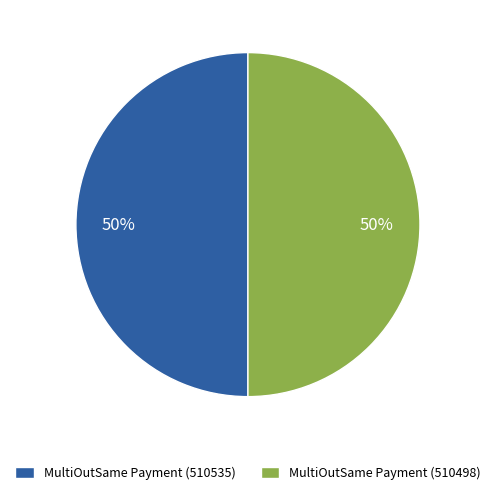

Combined, do MultiOutSame Payment (510535) and MultiOutSame Payment (510498) account for over 50%?

Yes